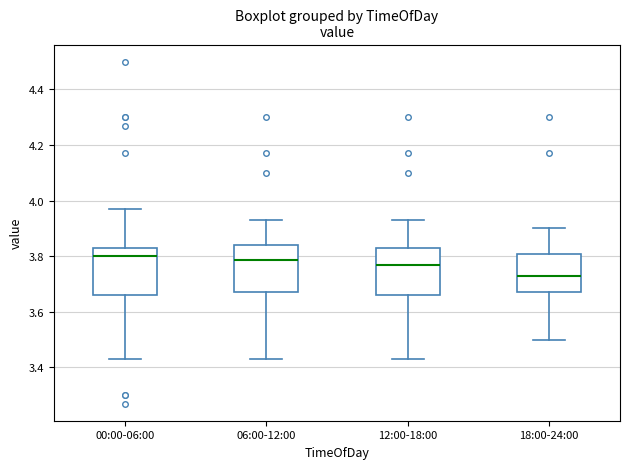

Where does the median line of the box for 18:00-24:00 sit on the y-axis? The values are not printed on the chart, so give them approximately, as read against the axis.

3.74